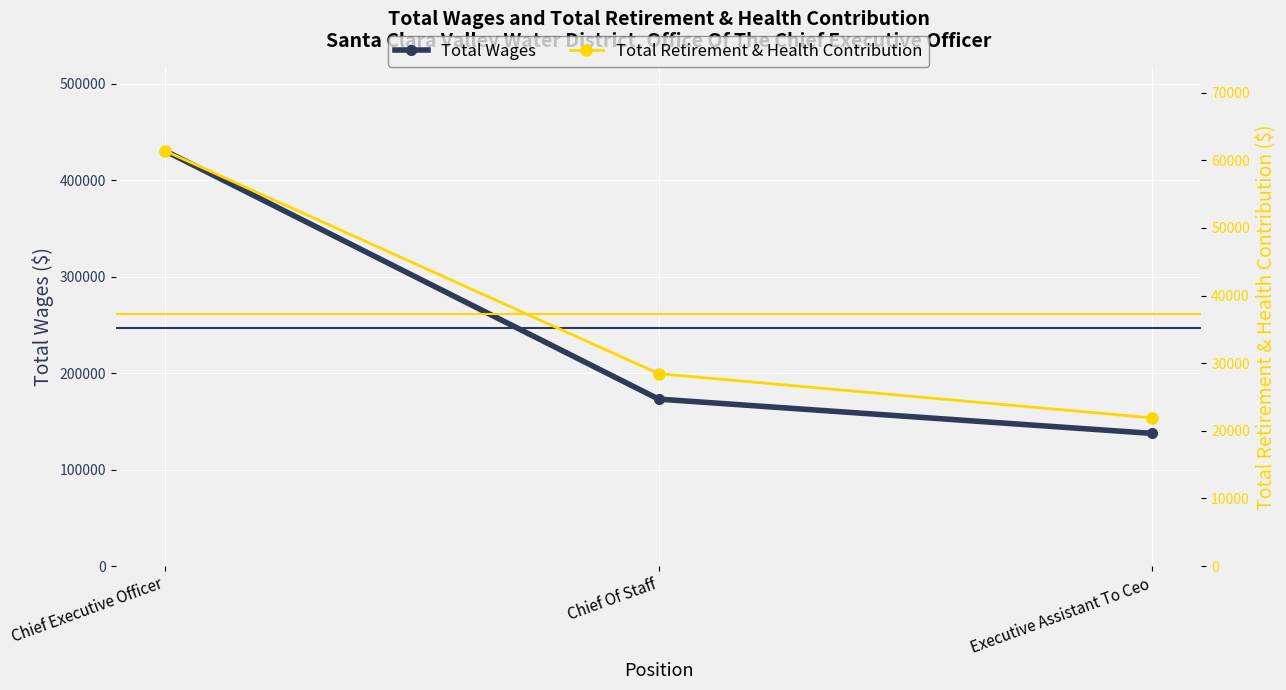

What is the difference between the second highest and minimum values in the Total Wages series?

35534